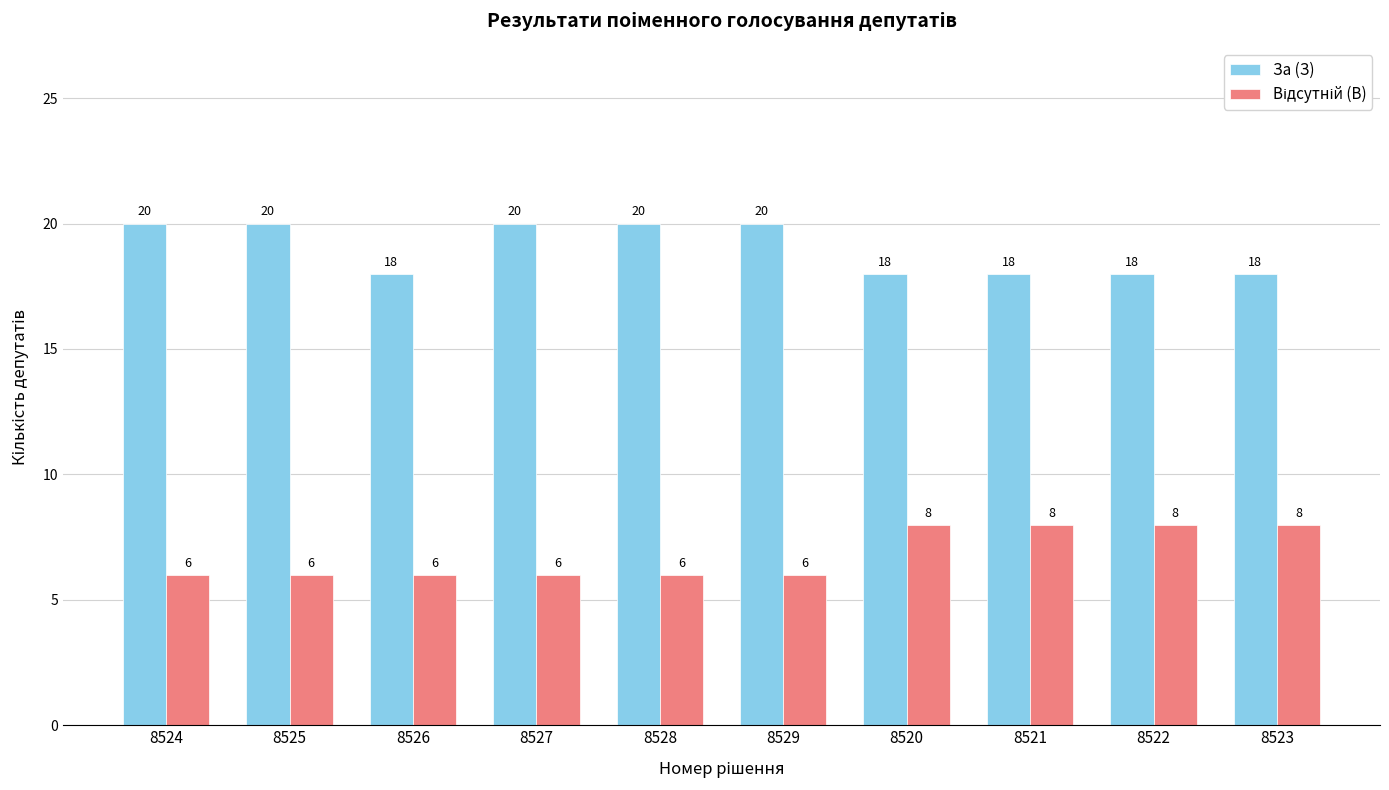

What is the spread (max minus min) of values at 8521?

10